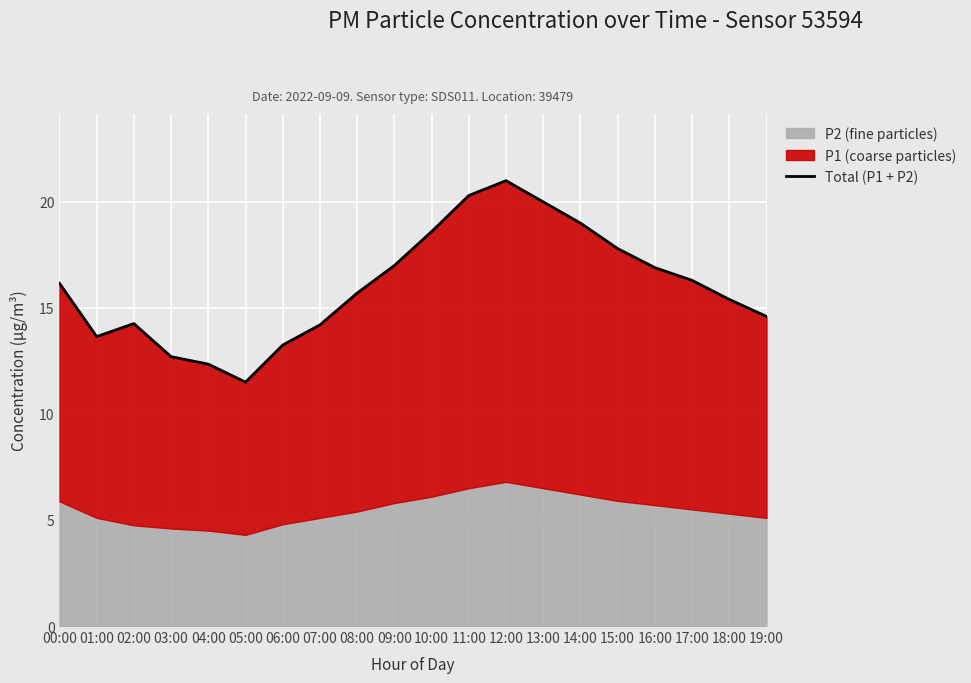

What is the difference between the maximum and second lowest values?

8.7